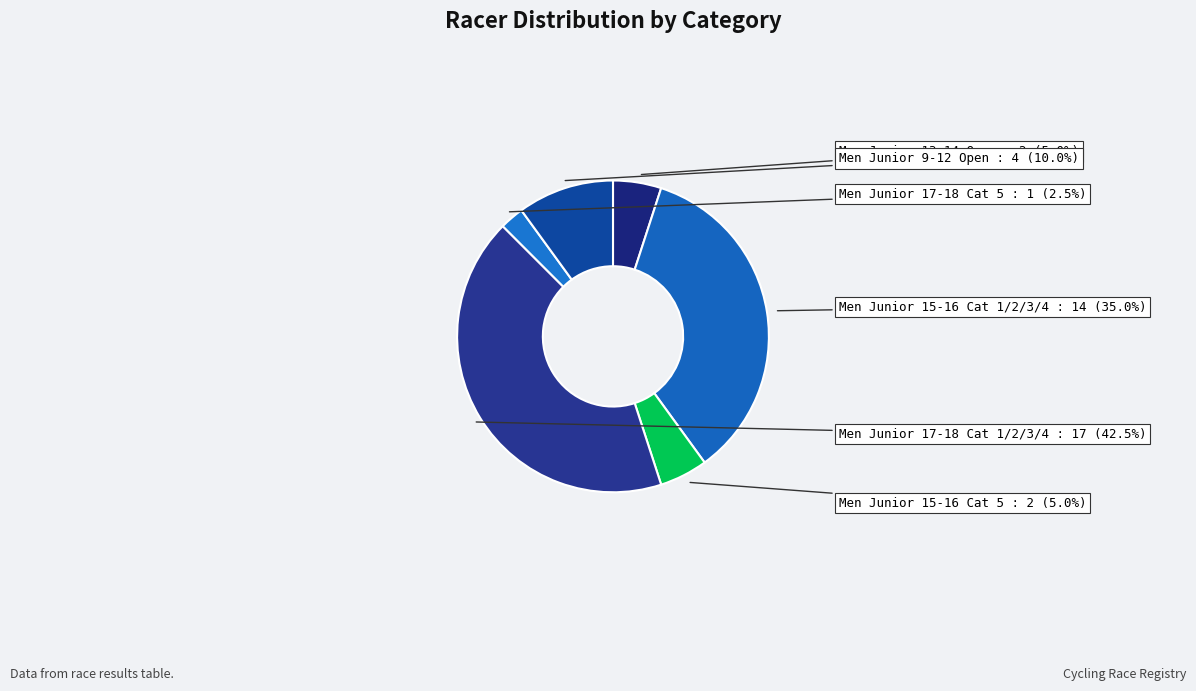

Does any single category account for the majority?

No